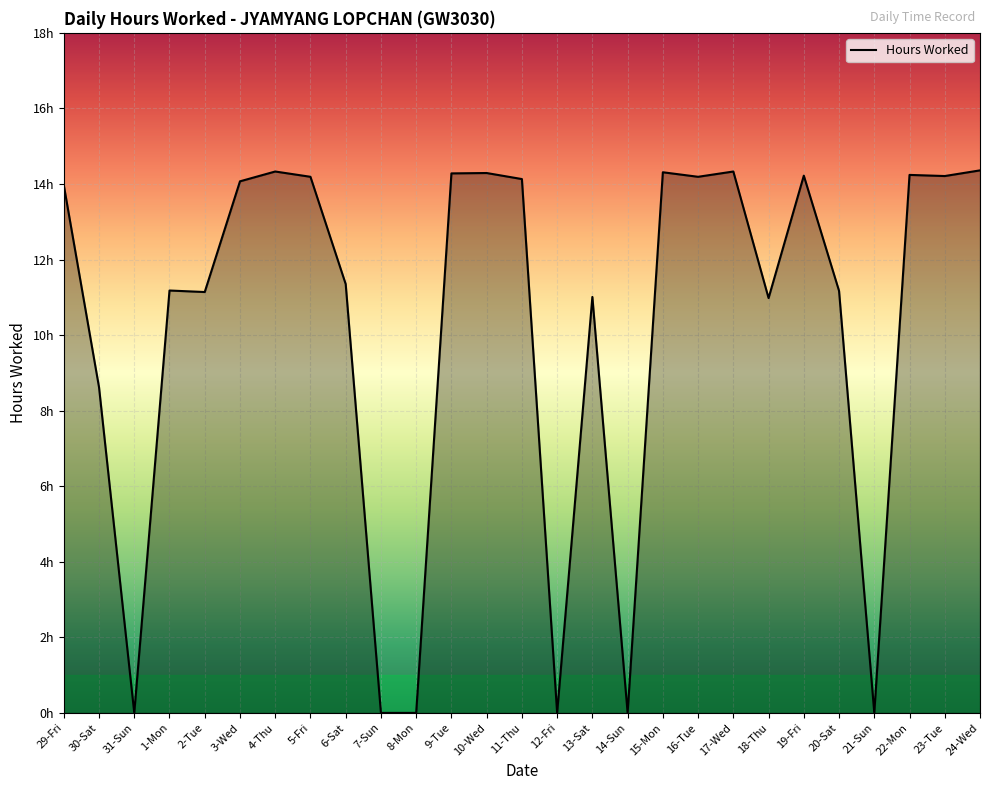

Does the chart have visible grid lines?

Yes